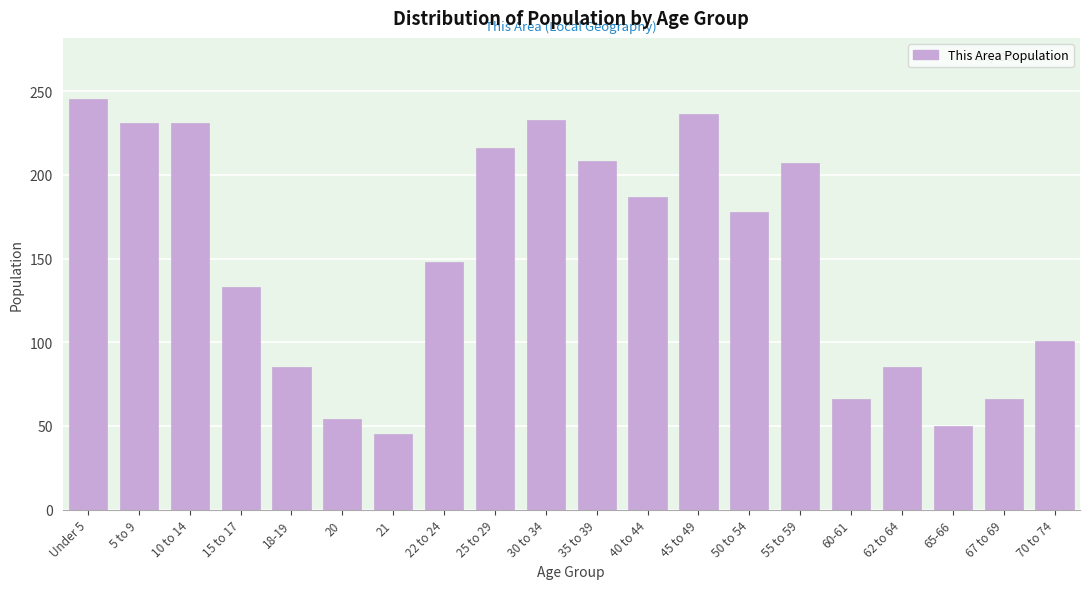

What is the label of the 6th bar from the right?

55 to 59